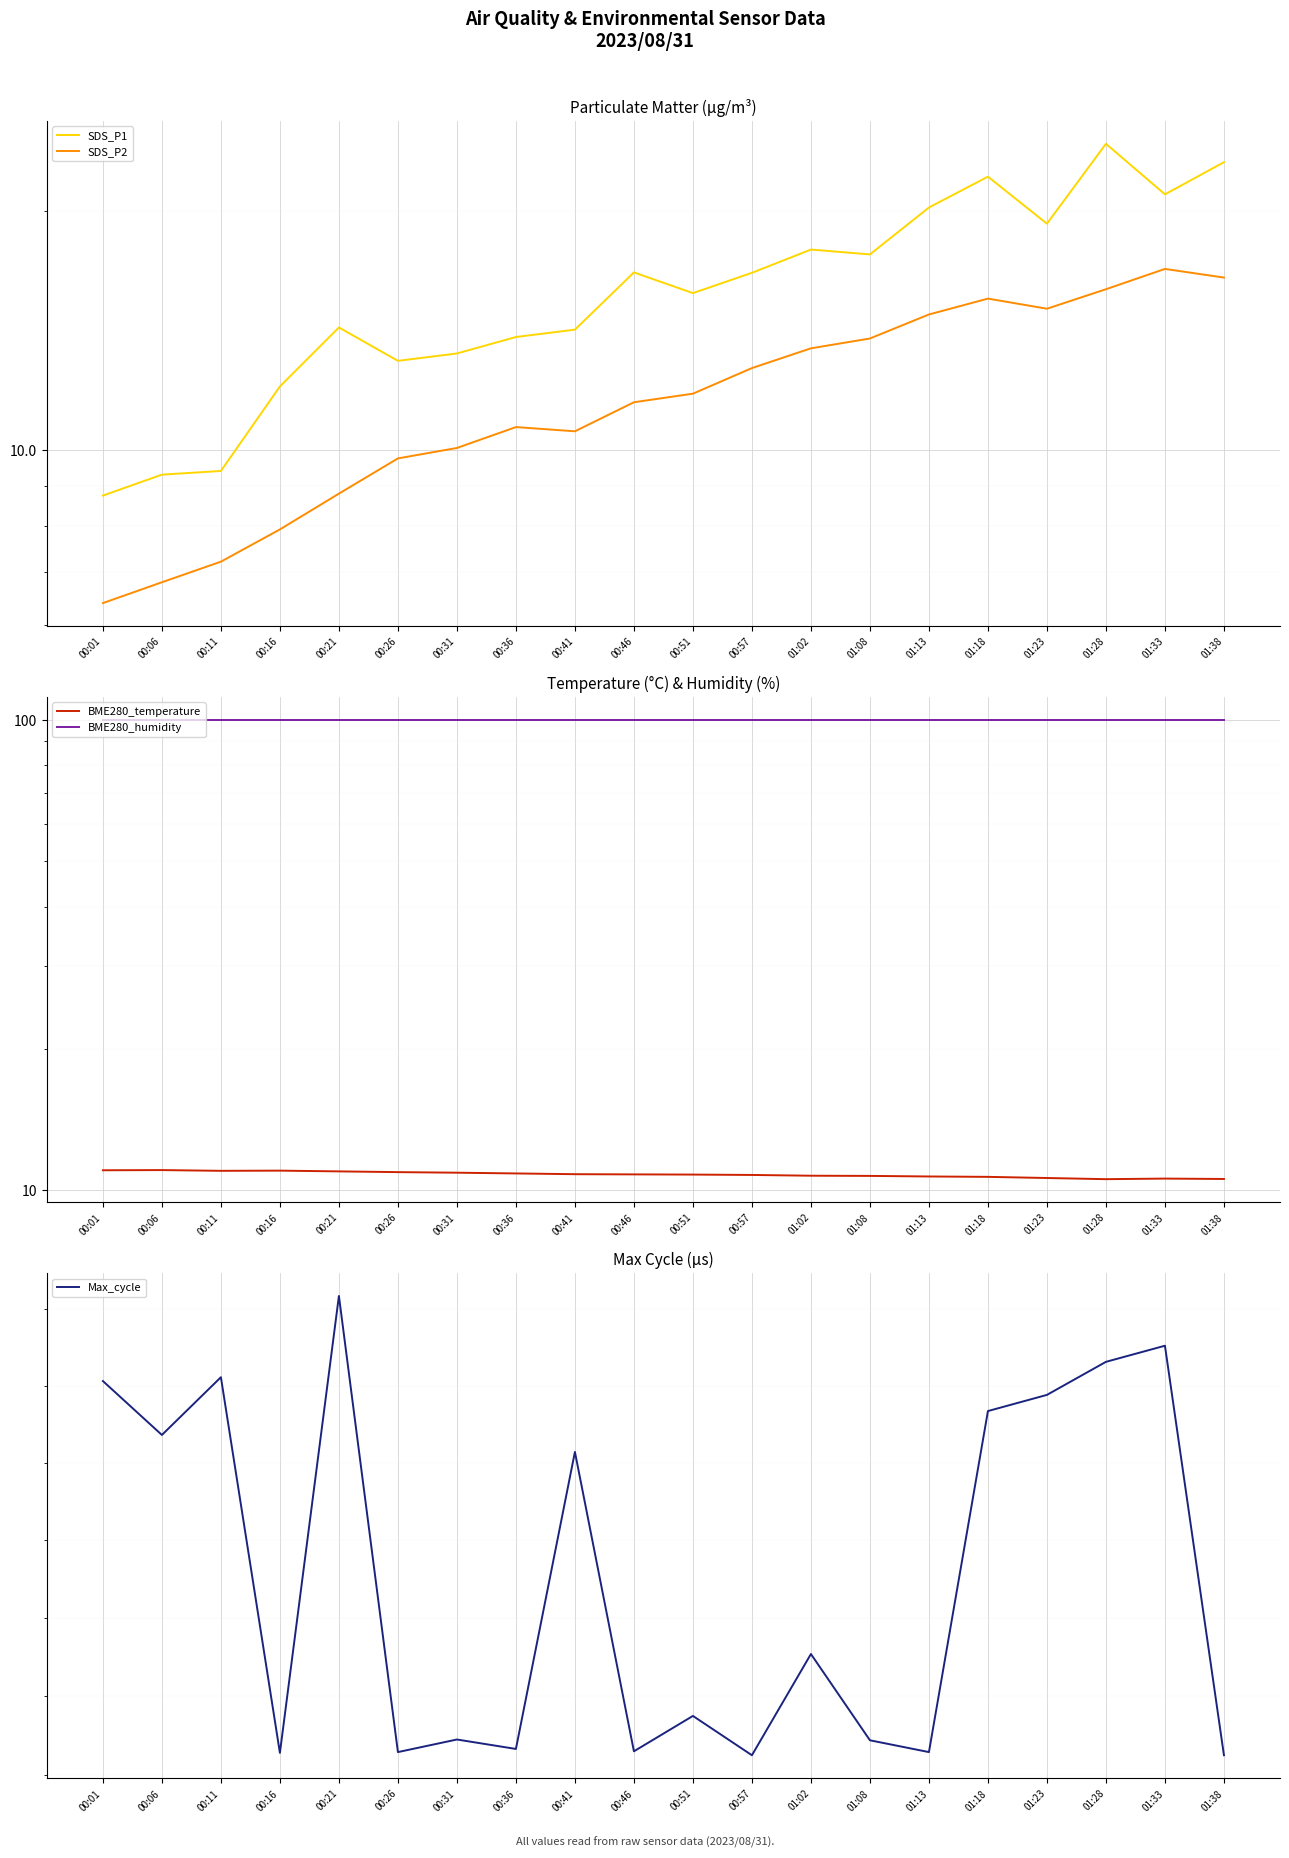

At which category does SDS_P1 reach its first local peak?

00:21